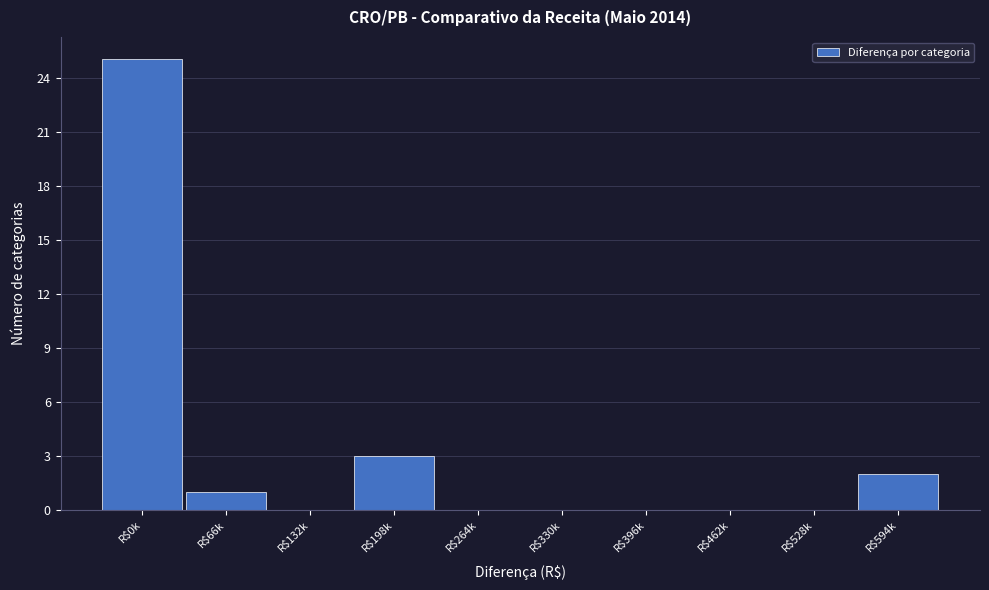

What is the sum of all values?

31